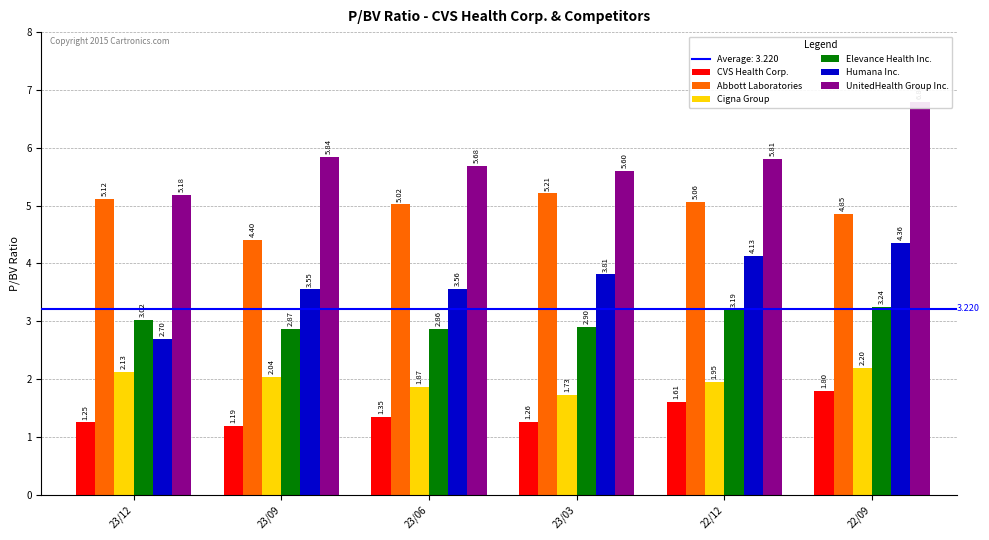

What is the sum of the UnitedHealth Group Inc. values at 23/12 and 22/09?

12.0